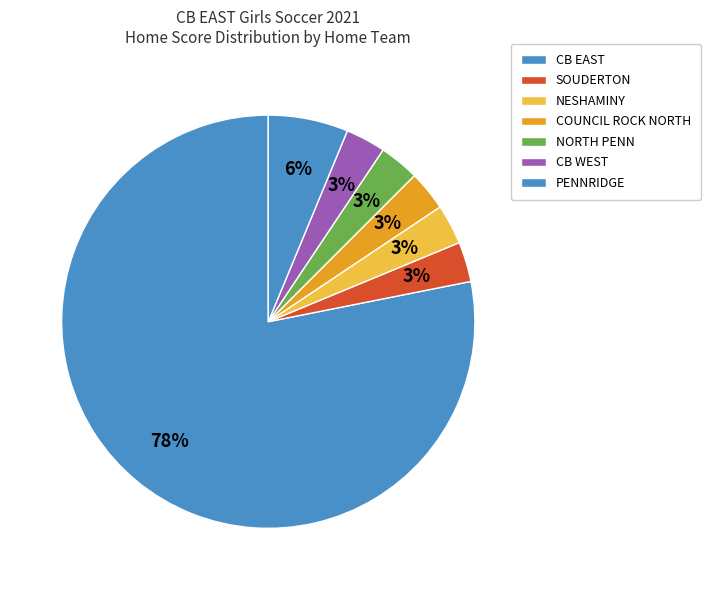

The CB EAST slice represents 74% of the pie. True or false?

False